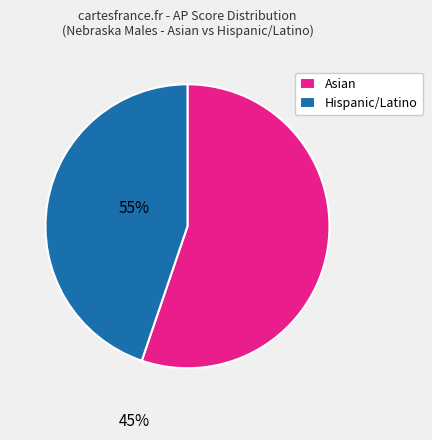

Is it true that Hispanic/Latino is 45% of the pie?

True